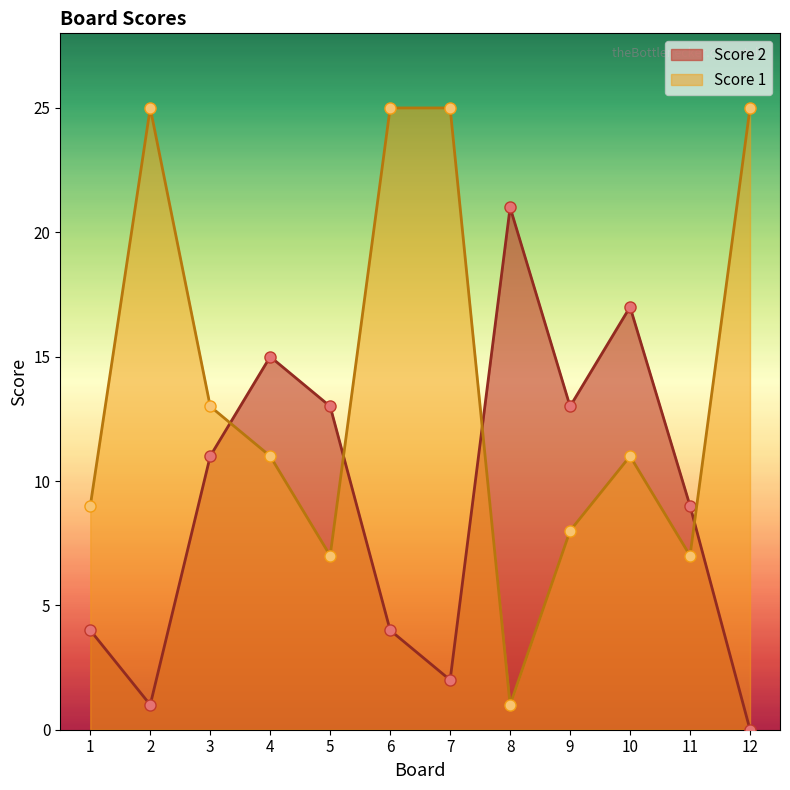

Reading left to right, transcribe all the data shown in this chart.

Score 2: 4	1	11	15	13	4	2	21	13	17	9	0
Score 1: 9	25	13	11	7	25	25	1	8	11	7	25